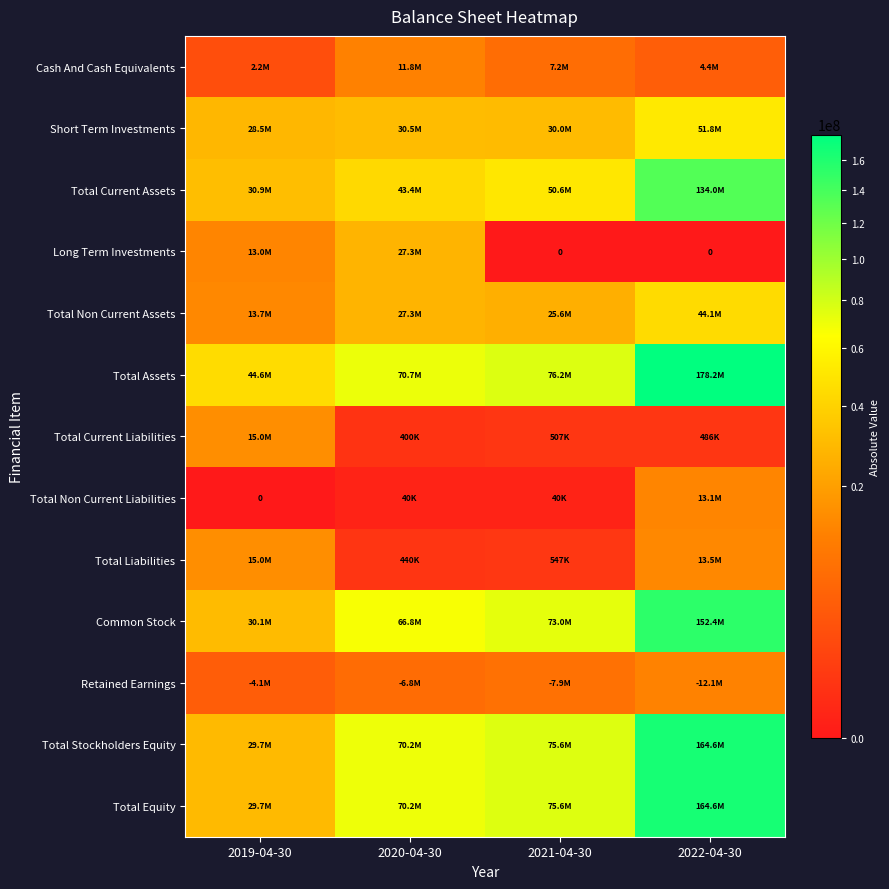

What is the highest value of the Total Equity series?

164636000